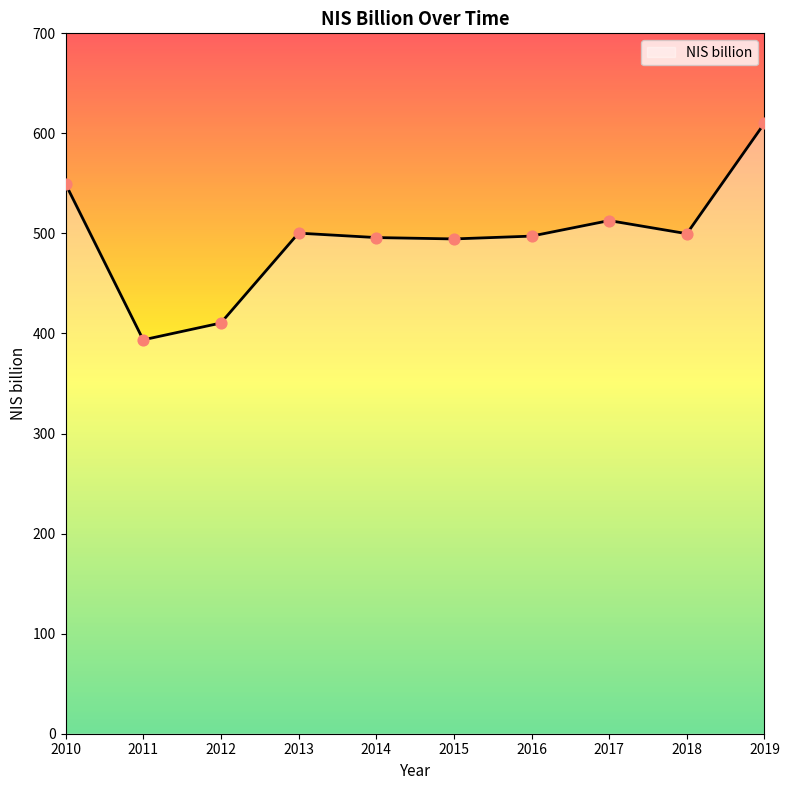

Between 2010 and 2018, which is larger?

2010